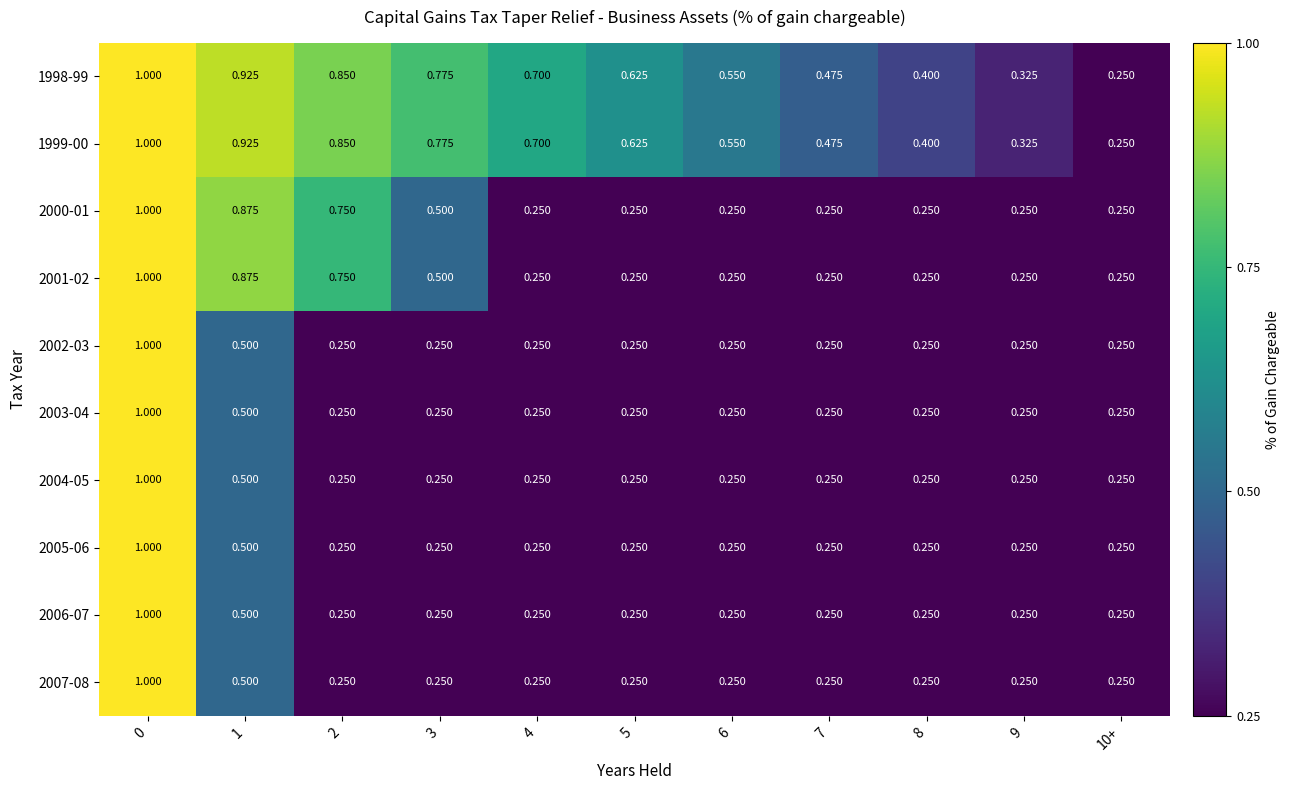

Is the value of 1998-99 at 5 greater than the value of 2000-01 at 4?

Yes